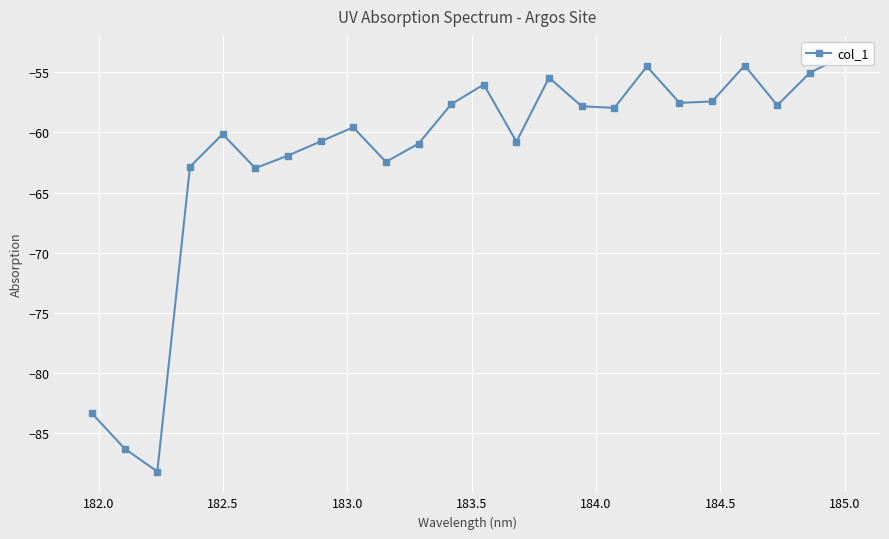

How many interior local peaks (higher than both neighbors) does the data have?

6